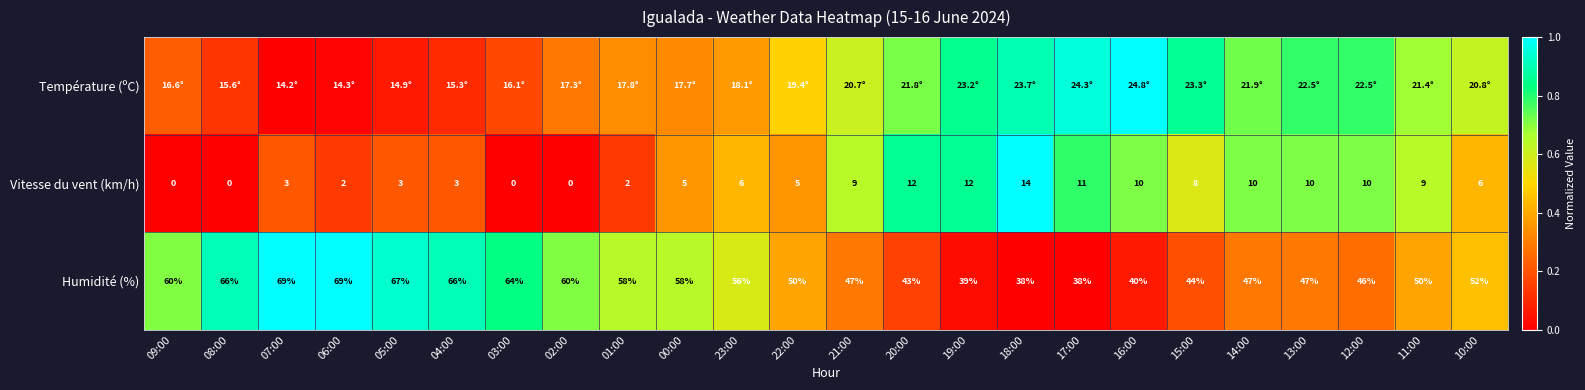

What is the sum of all Humidité (%) values?

11.7